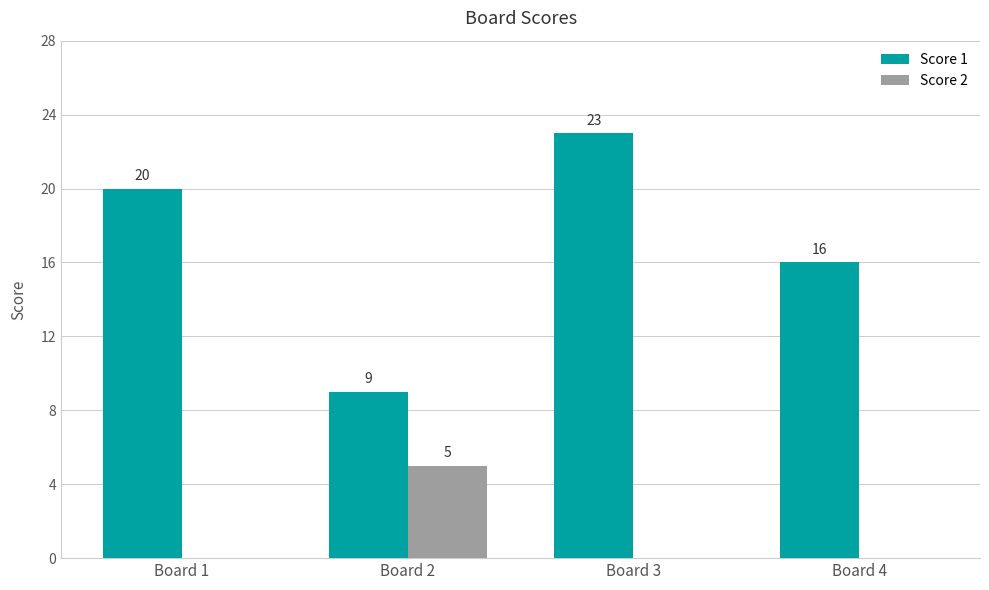

Which series has the widest spread of values?

Score 1